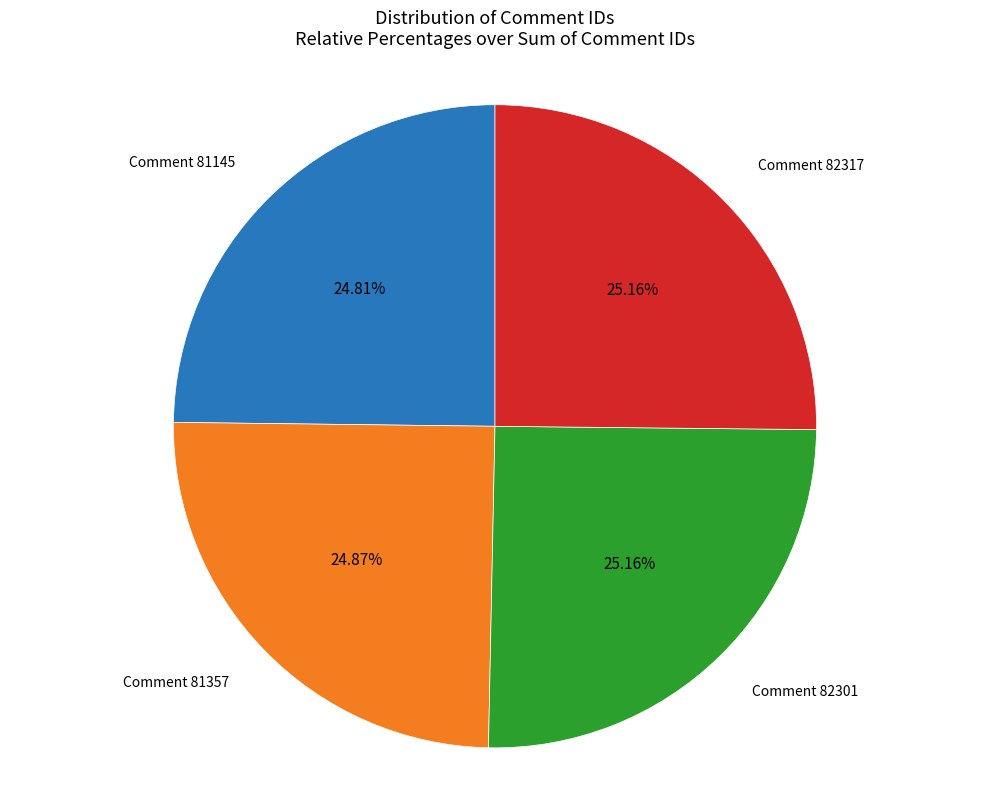

Is there a majority slice in this chart?

No